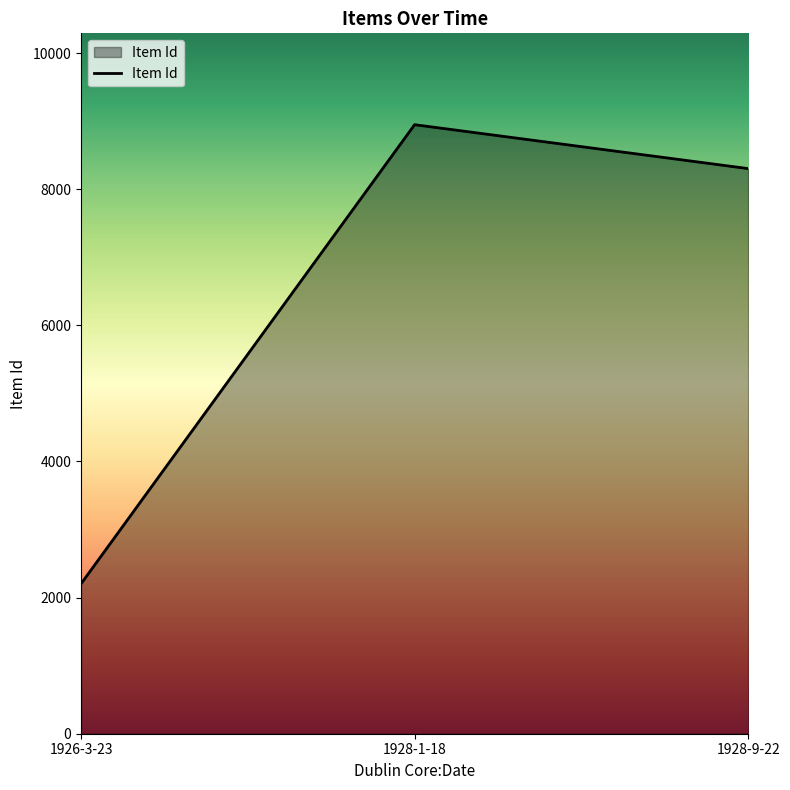

Between 1926-3-23 and 1928-9-22, which is larger?

1928-9-22